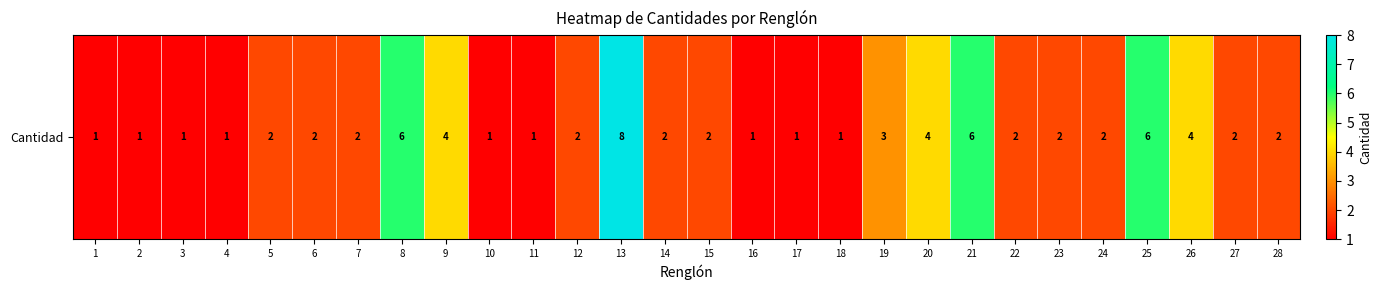

Between 16 and 7, which is larger?

7